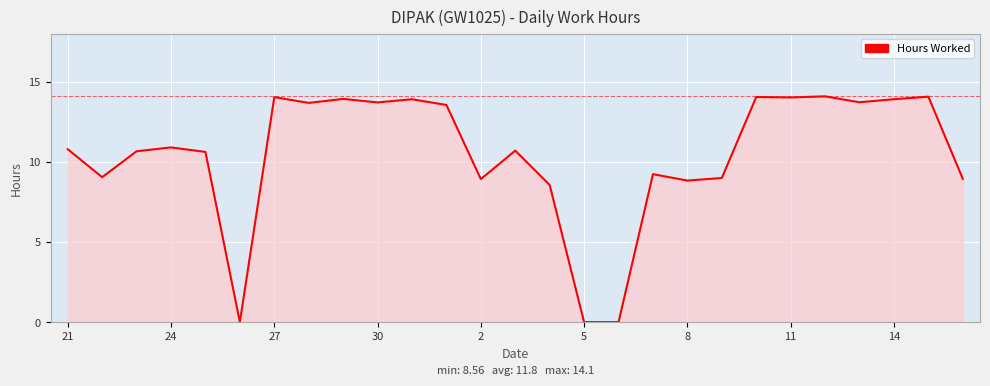

What is the difference between the maximum and minimum values?

14.1